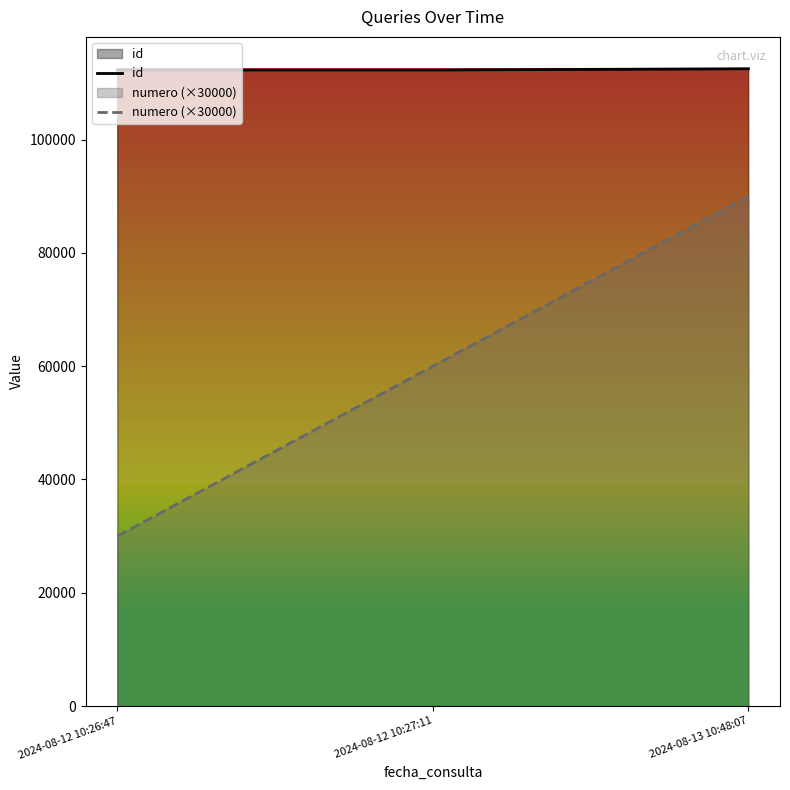

What is the difference between the numero (×30000) values at 2024-08-12 10:27:11 and 2024-08-13 10:48:07?

30000